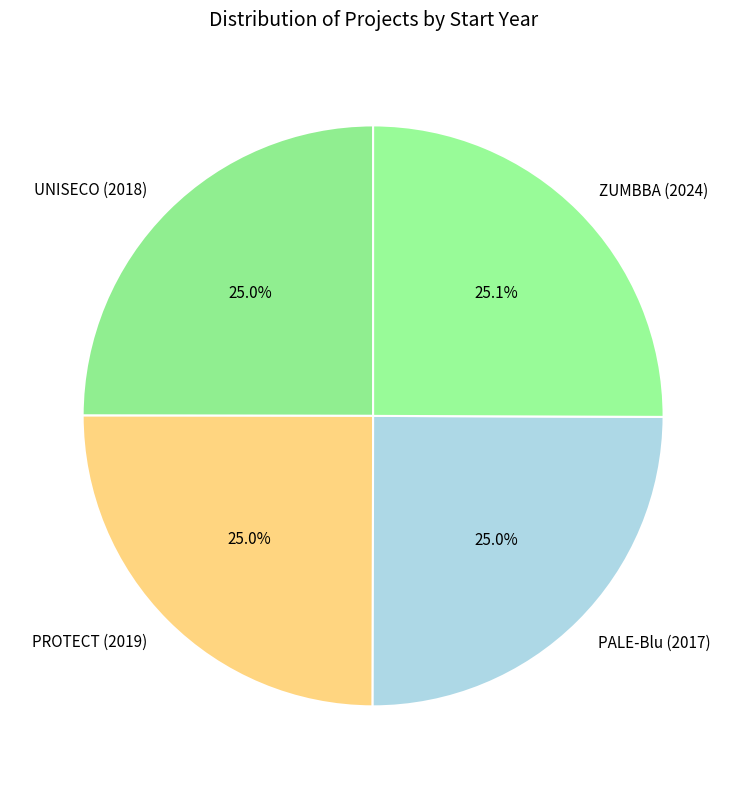

What is the total percentage of PALE-Blu (2017) and UNISECO (2018)?

50.0%